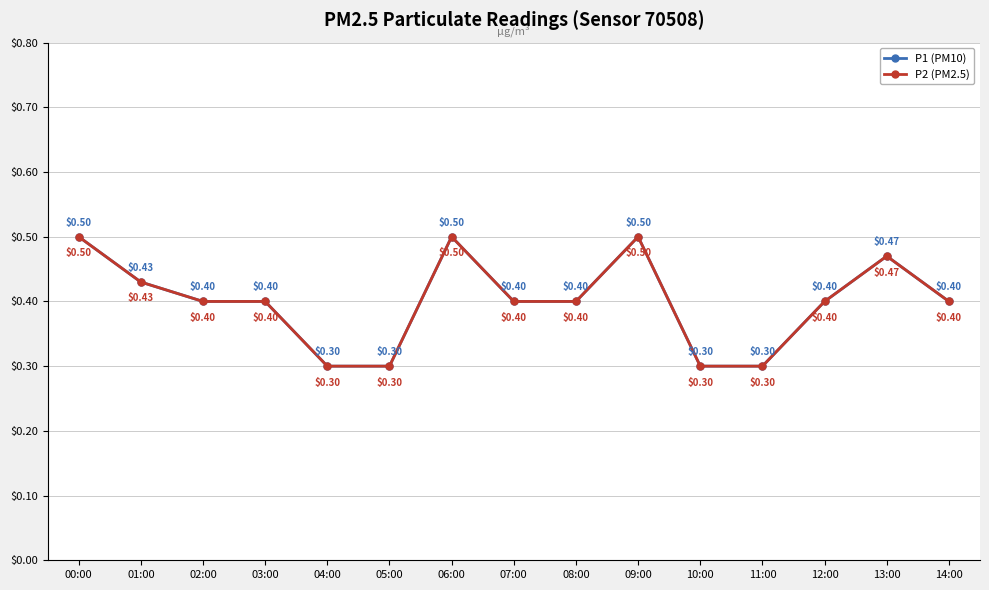

Is the value of P2 (PM2.5) at 12:00 greater than the value of P1 (PM10) at 03:00?

No